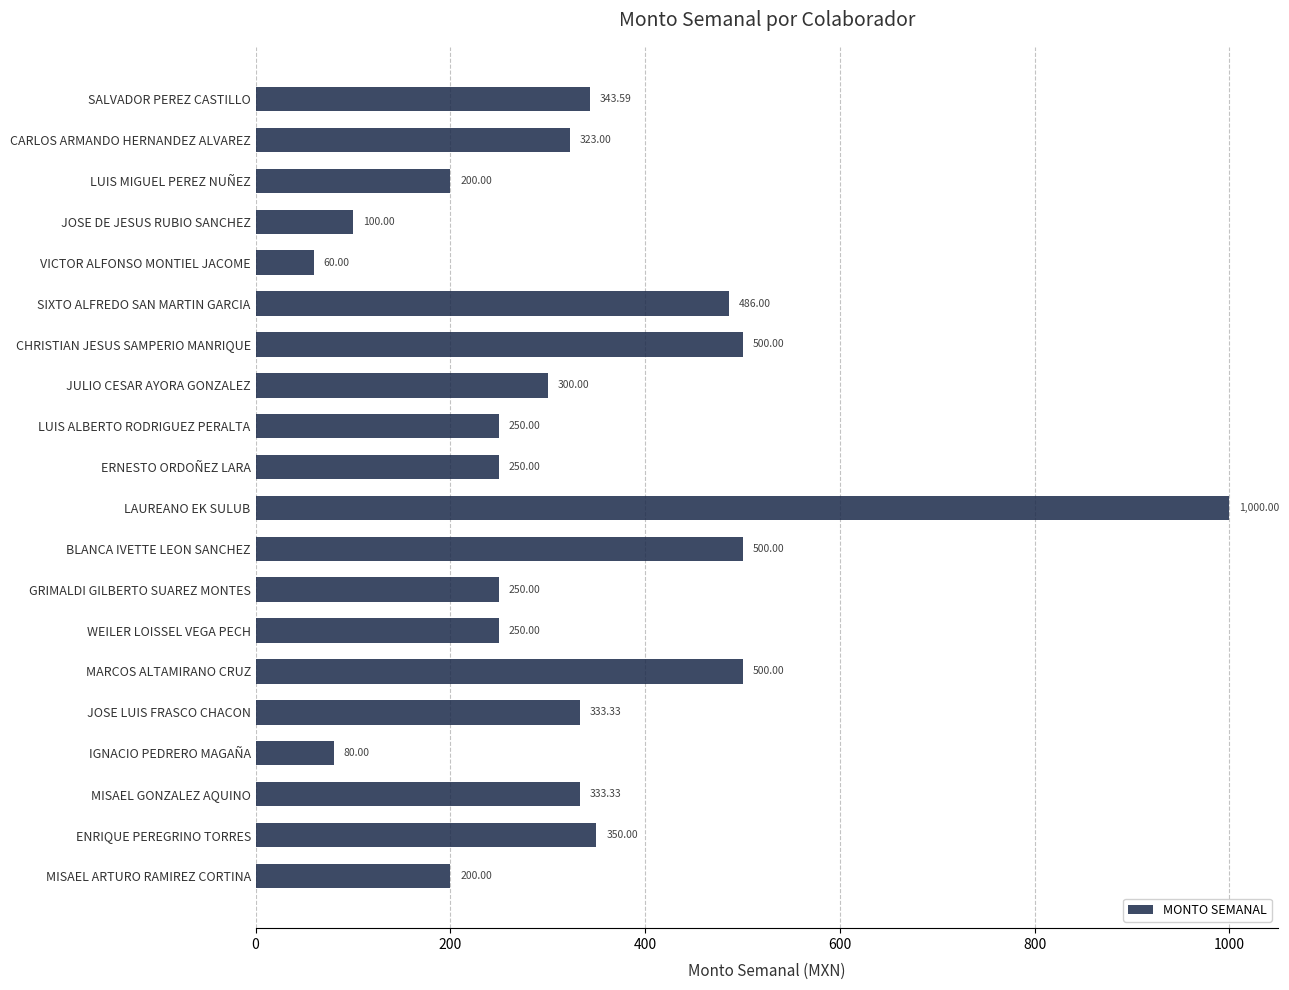

Which category has the lowest value across all series?

VICTOR ALFONSO MONTIEL JACOME